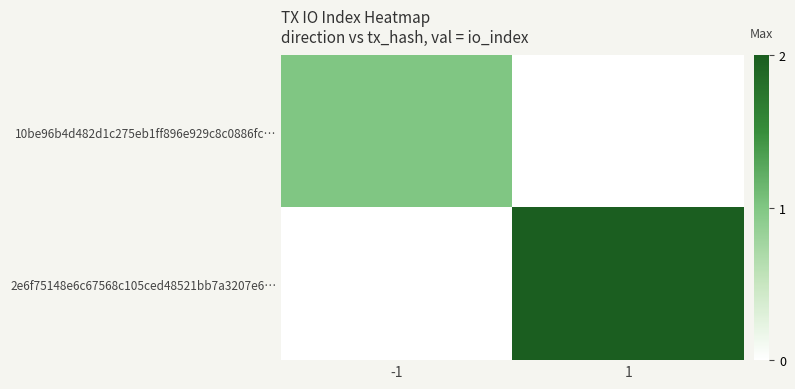

Which series has the largest total across all categories?

2e6f75148e6c67568c105ced48521bb7a3207e6…